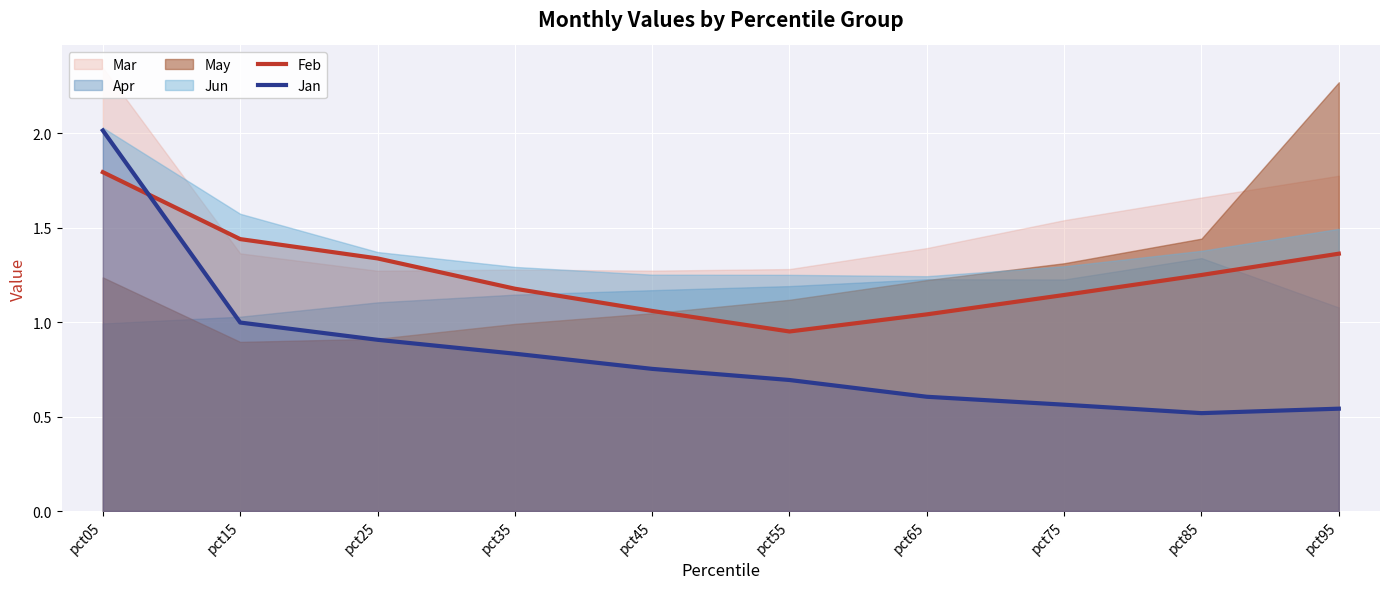

Which category has the highest value across all series?

pct05